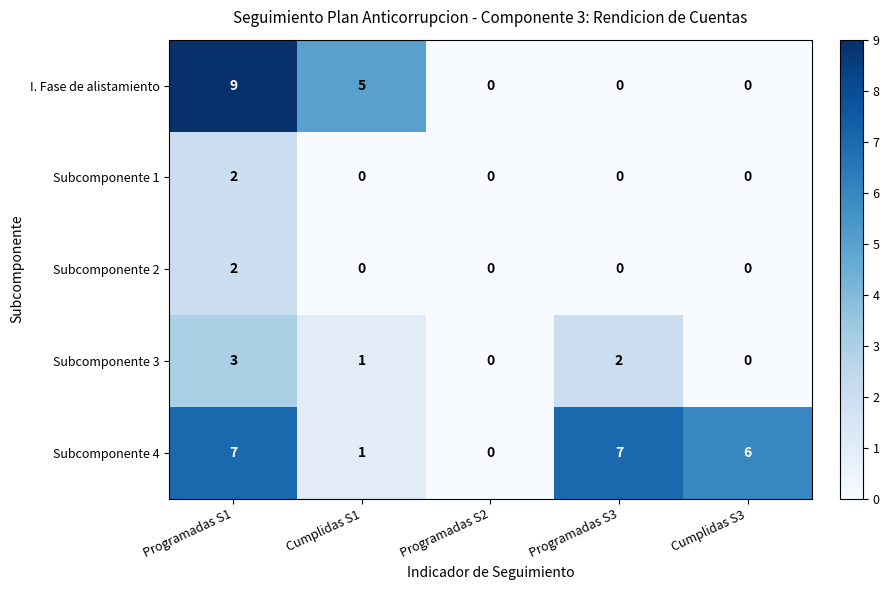

At how many categories does at least one series exceed 2?

4